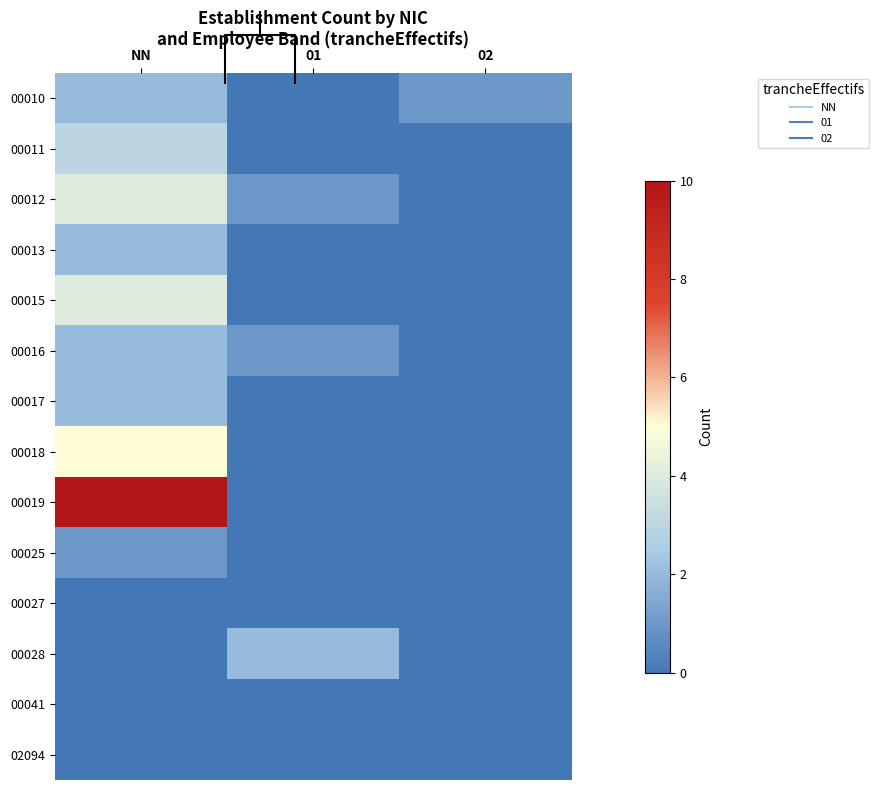

Which series has the widest spread of values?

00019